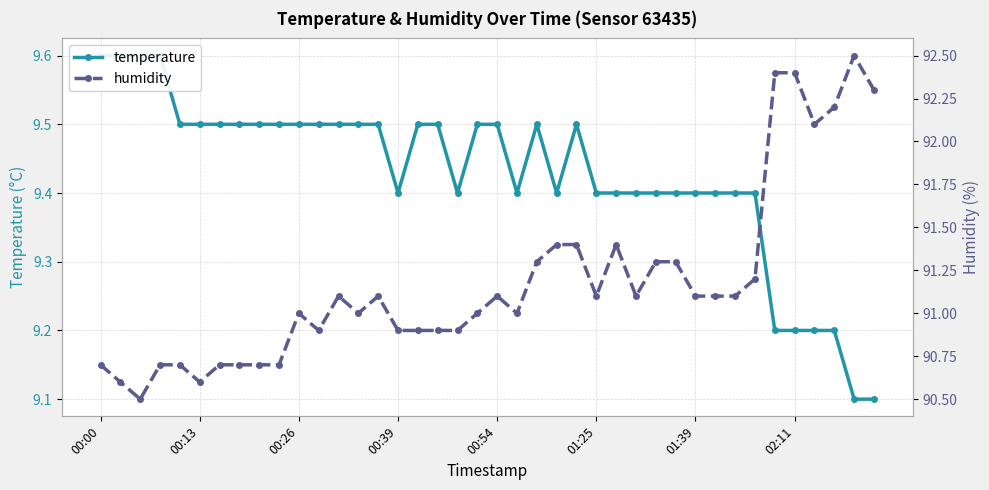

True or false: humidity has more than 2 points higher than both neighbors.

True